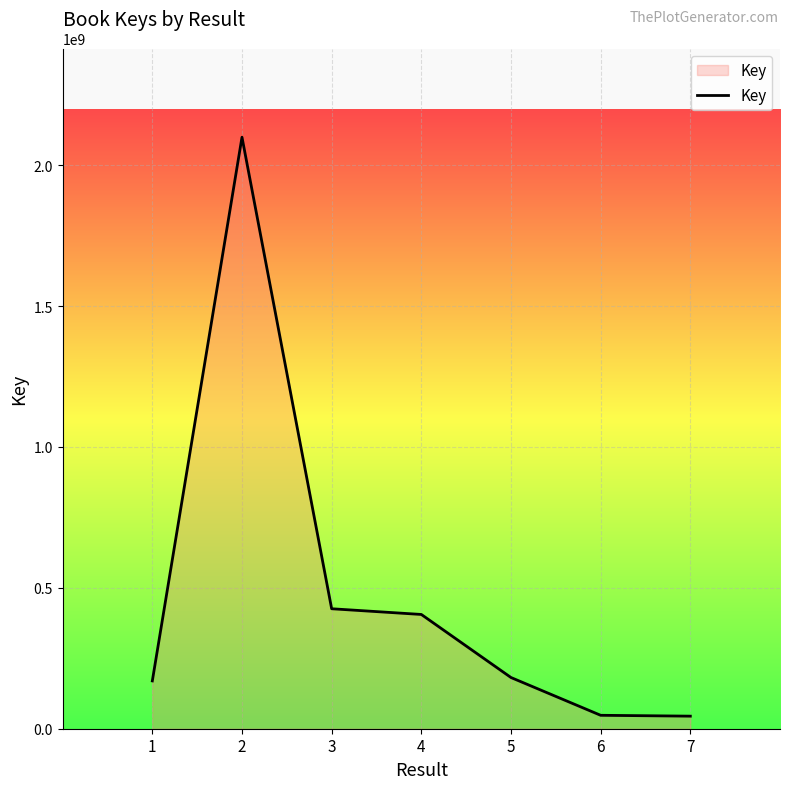

What is the greatest value displayed?

2099420816